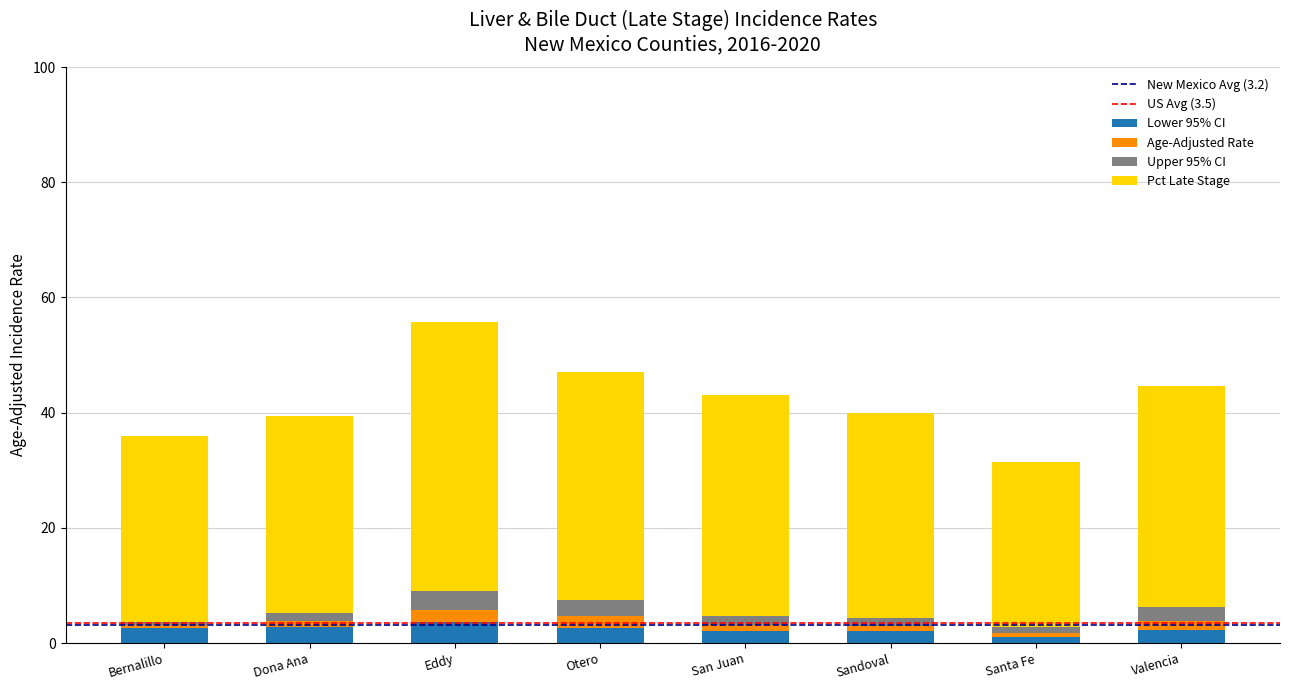

What is the sum of all Lower 95% CI values?

19.3